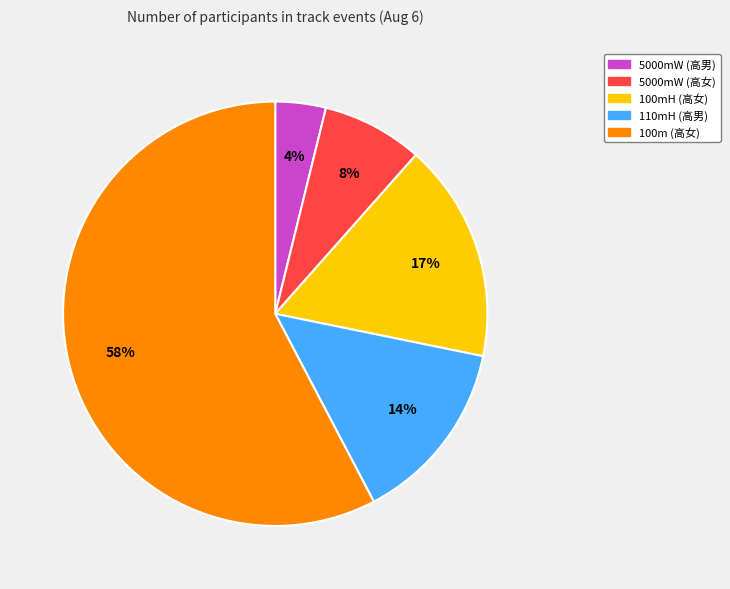

To the nearest percent, what portion does 110mH (高男) represent?

14%